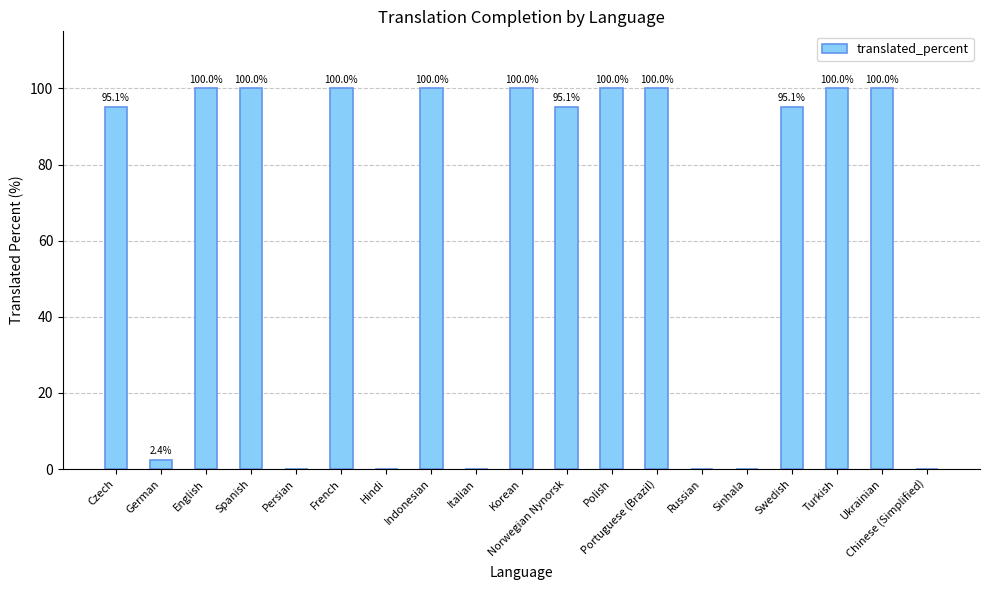

True or false: the data shows 95.1 at Czech.

True